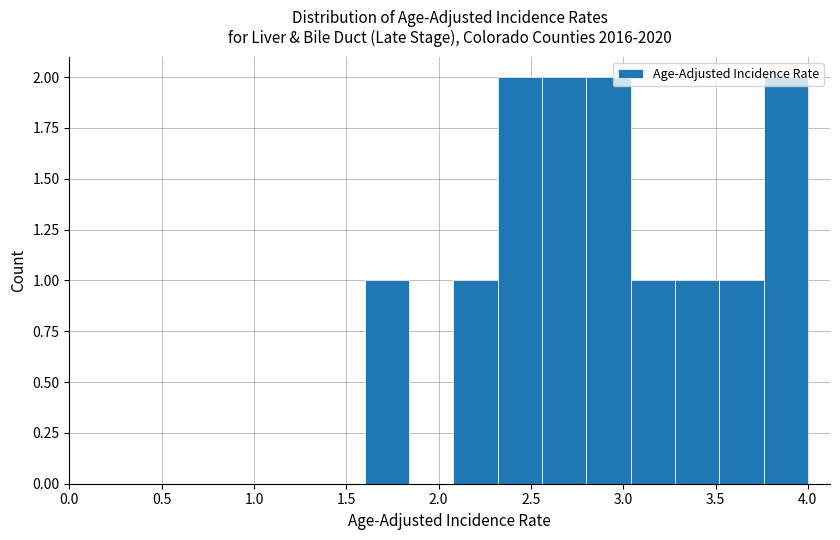

Reading left to right, transcribe this chart: for each bar, give the range it covers on the x-axis and its height. Neither the bar edges nor the heights are printed on the chart, so give them approximately, as read against the axes.

1.60 to 1.84: 1
1.84 to 2.08: 0
2.08 to 2.32: 1
2.32 to 2.56: 2
2.56 to 2.80: 2
2.80 to 3.04: 2
3.04 to 3.28: 1
3.28 to 3.52: 1
3.52 to 3.76: 1
3.76 to 4.00: 2